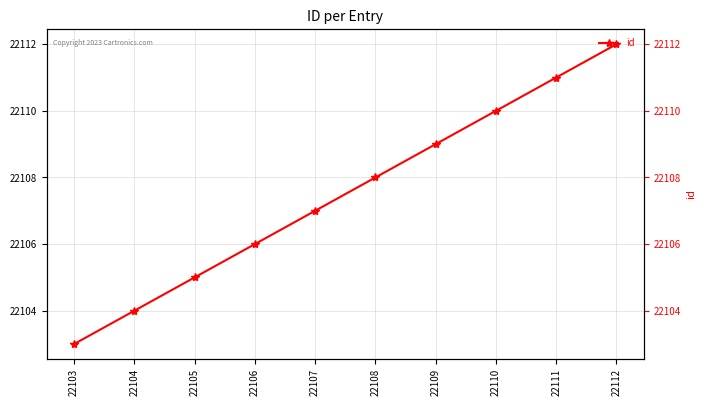

List the labels in order of value, smallest first.

22103, 22104, 22105, 22106, 22107, 22108, 22109, 22110, 22111, 22112